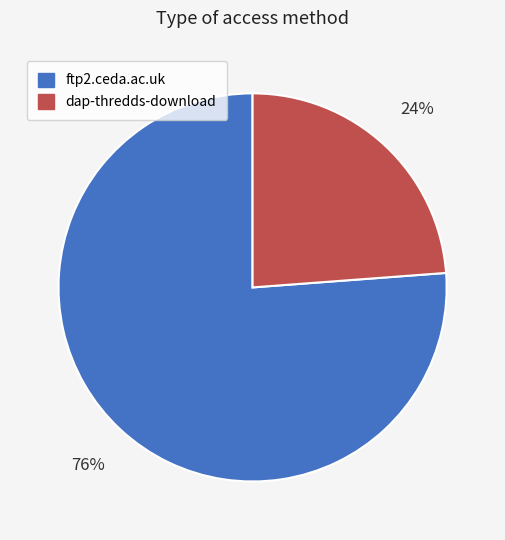

Is there any slice that represents more than half of the pie?

Yes